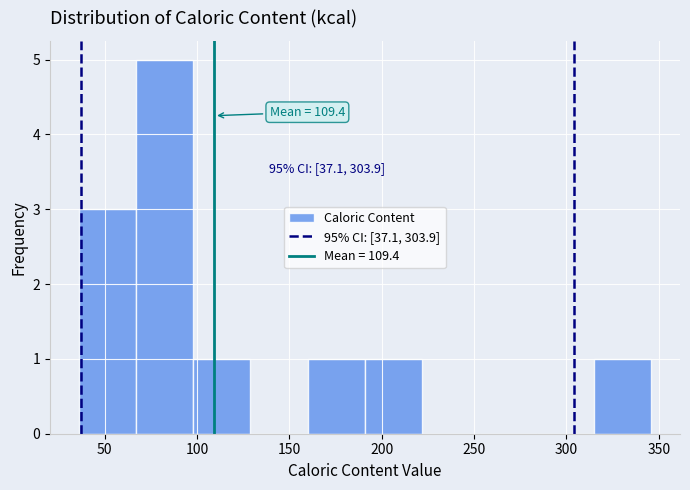

Which range on the x-axis has the tallest bar?

67 to 98